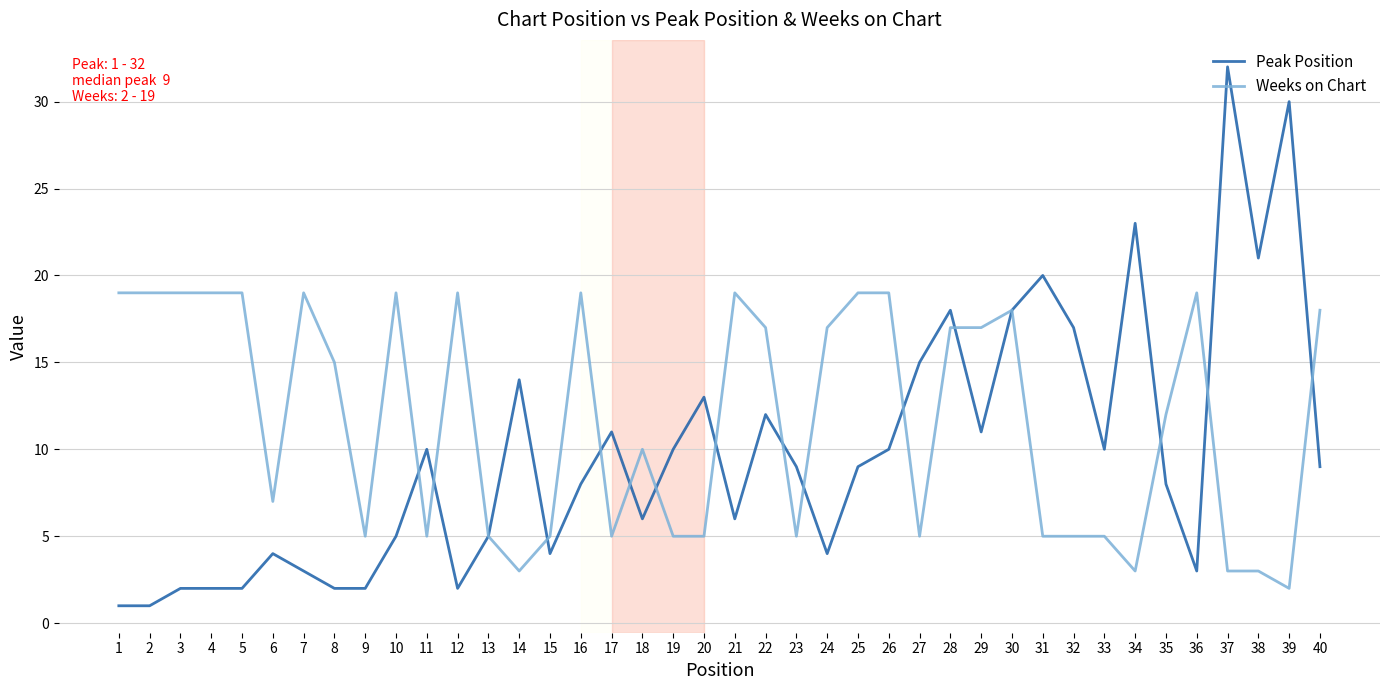

The Weeks on Chart series shows 1 at 34. True or false?

False